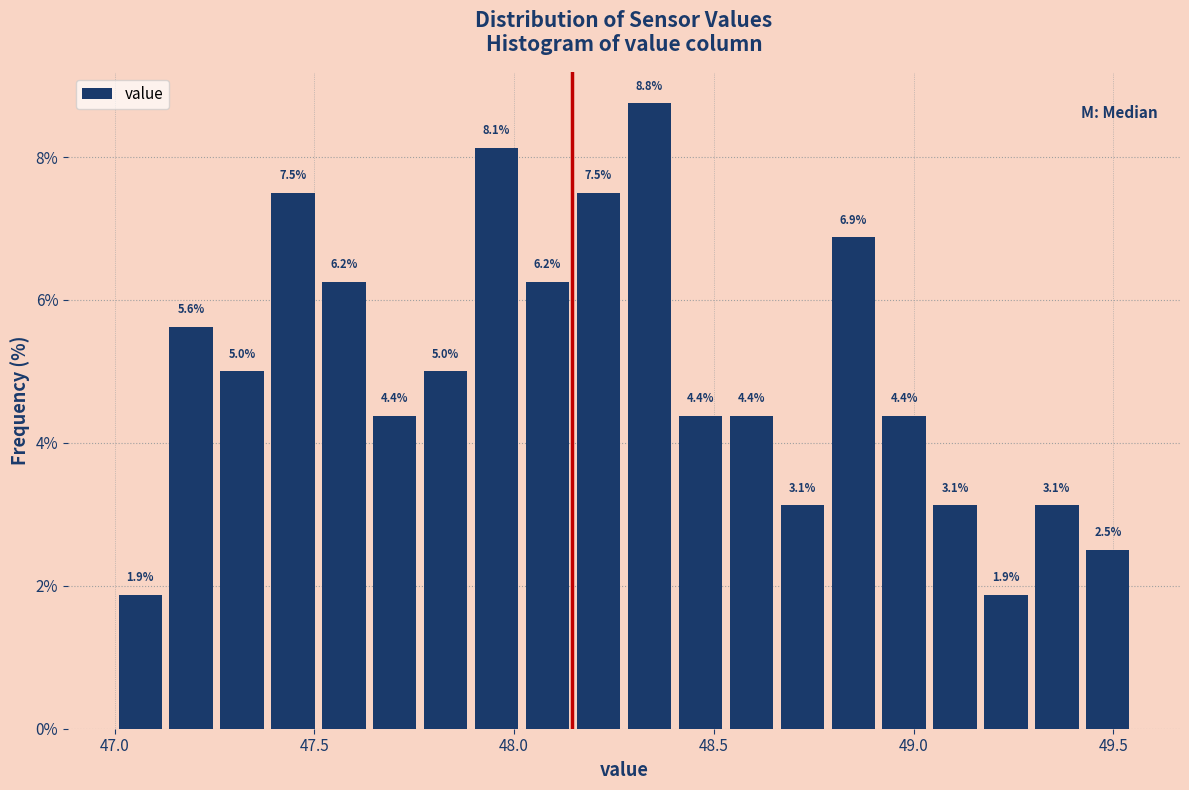

Around what value on the x-axis is the tallest bar? Give the approximate position of its centre, as read against the axis.

48.35